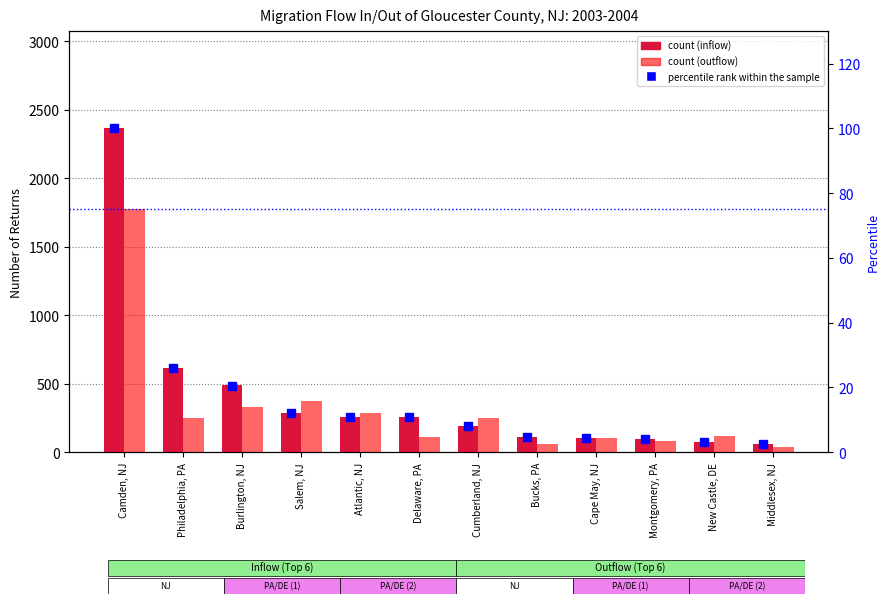

The percentile rank within the sample series shows 4.6 at Bucks, PA. True or false?

True